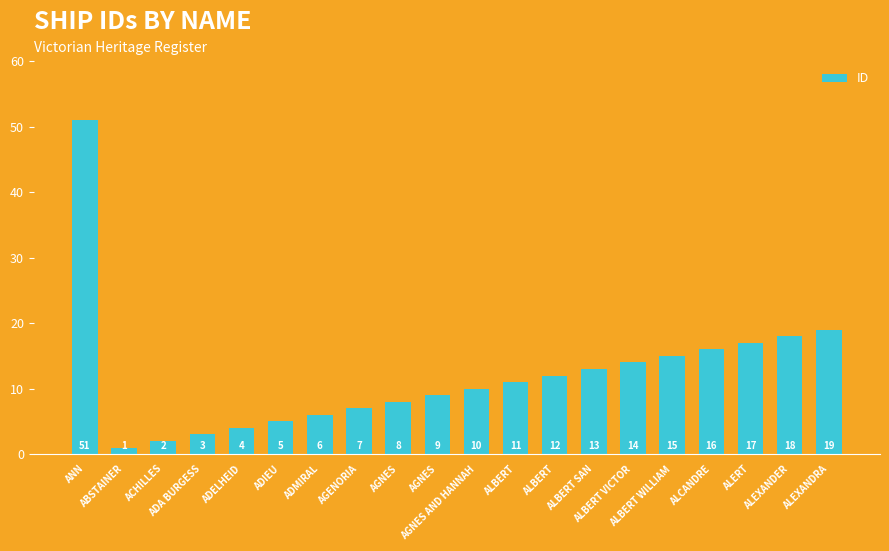

Reading left to right, list all the values displayed in this chart.

ANN=51	ABSTAINER=1	ACHILLES=2	ADA BURGESS=3	ADELHEID=4	ADIEU=5	ADMIRAL=6	AGENORIA=7	AGNES=8	AGNES=9	AGNES AND HANNAH=10	ALBERT=11	ALBERT=12	ALBERT SAN=13	ALBERT VICTOR=14	ALBERT WILLIAM=15	ALCANDRE=16	ALERT=17	ALEXANDER=18	ALEXANDRA=19